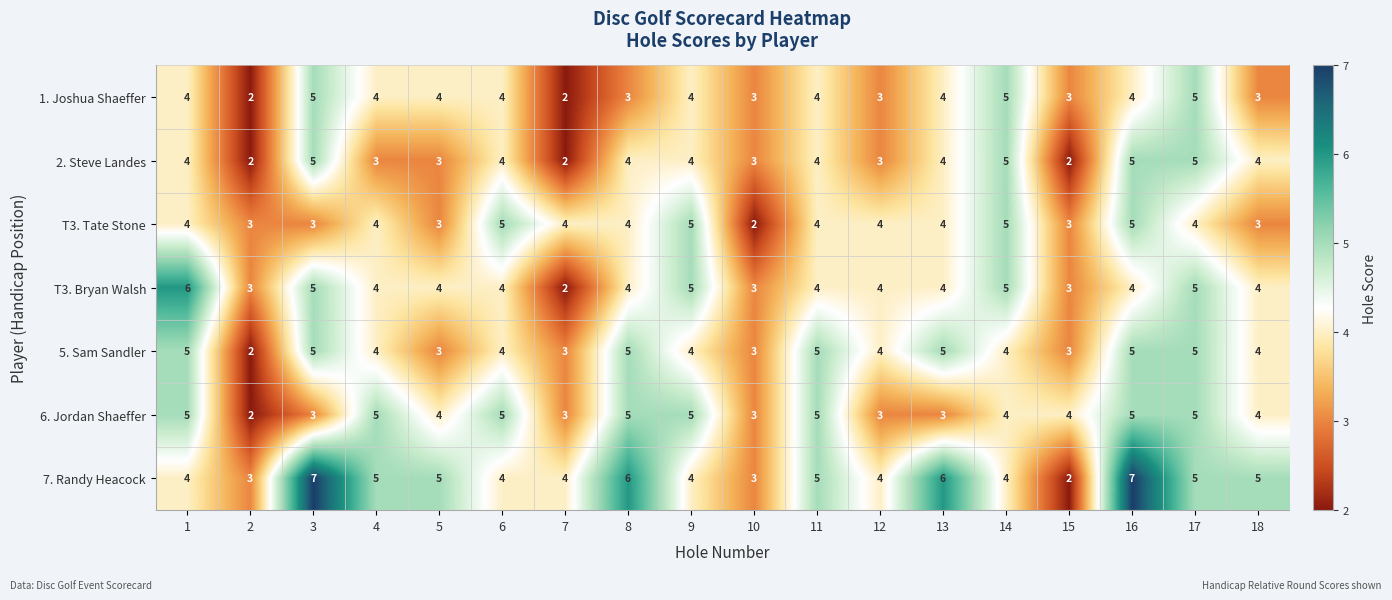

How many 5. Sam Sandler values are between 3 and 5?

17